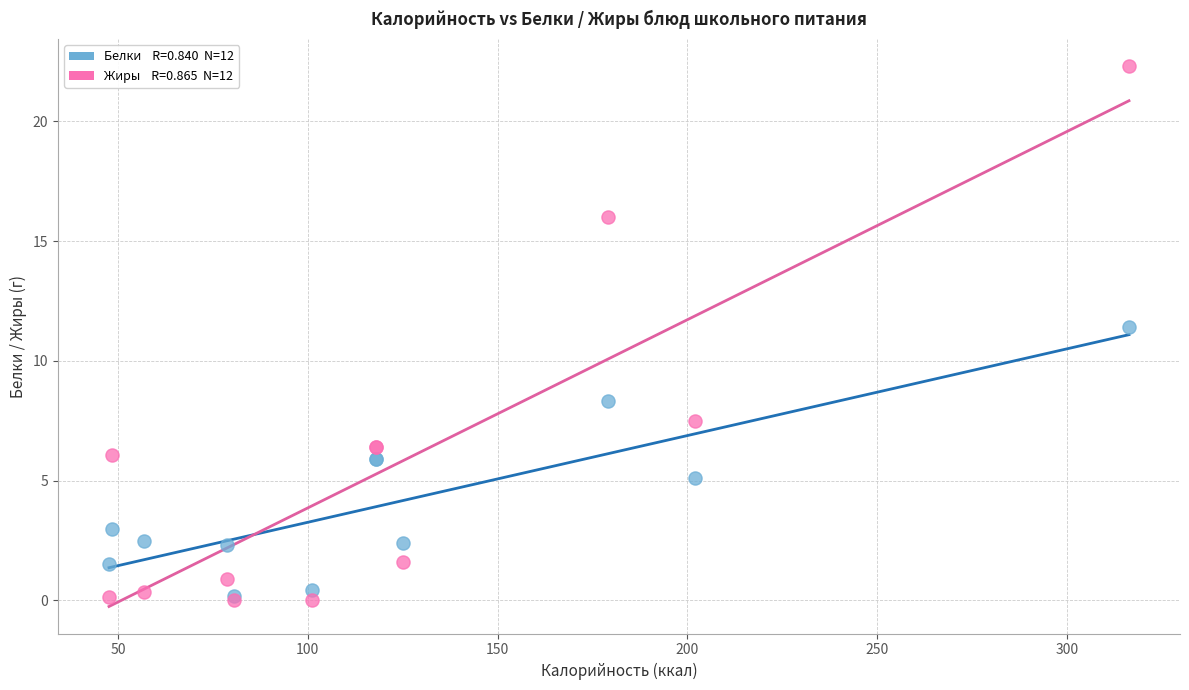

Across all series, what Y value is closest to 11?

11.4